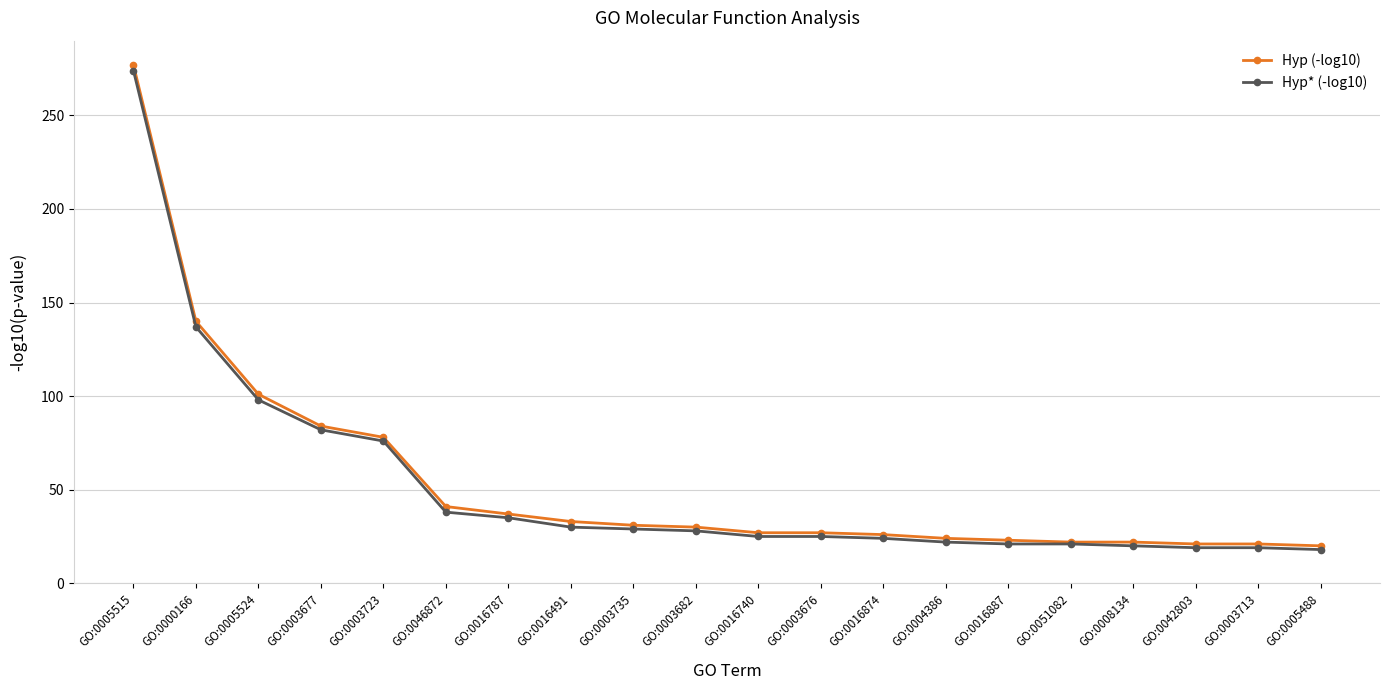

True or false: Hyp (-log10) has a value of 78 at GO:0003723.

True